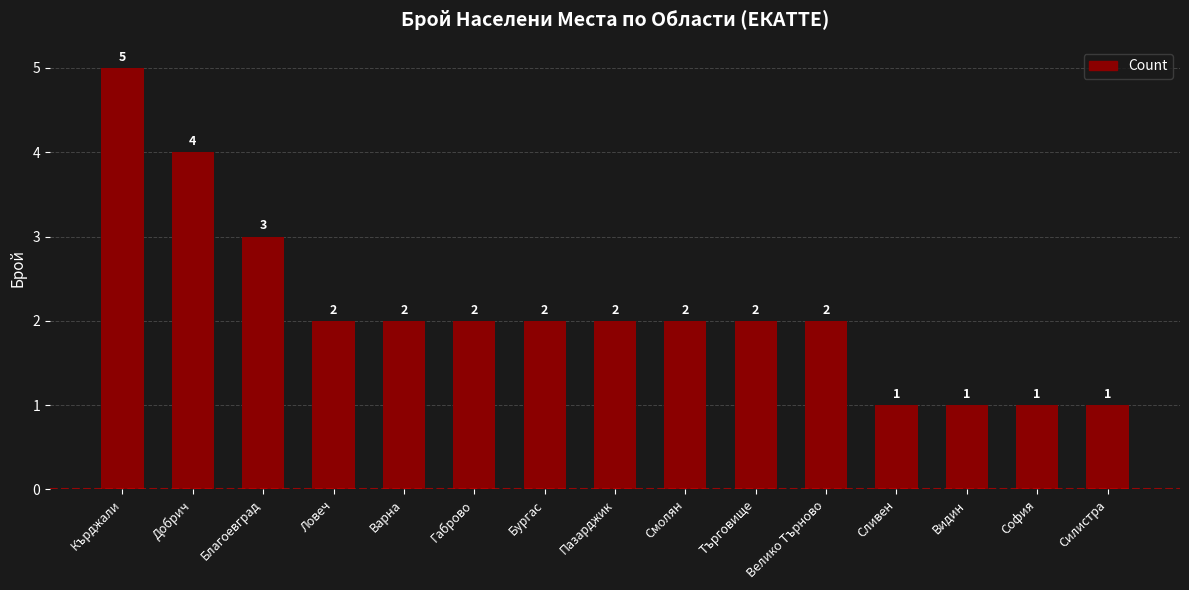

At which label does the data first exceed 2?

Кърджали